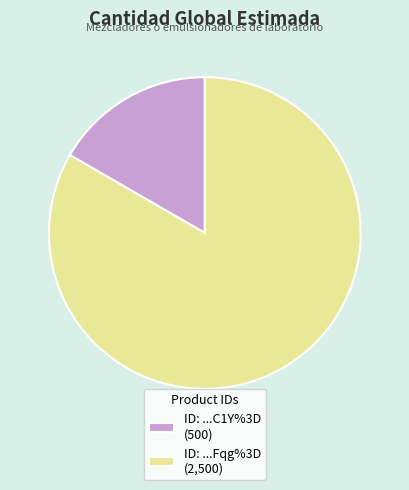

How many slices are in this pie chart?

2